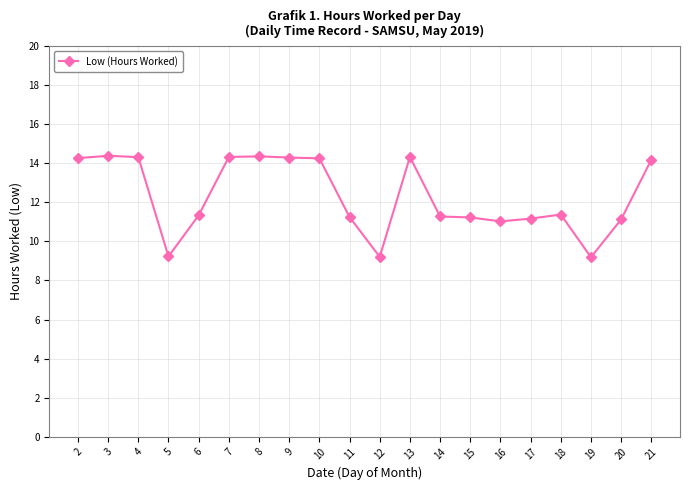

Which has a higher value, 19 or 3?

3